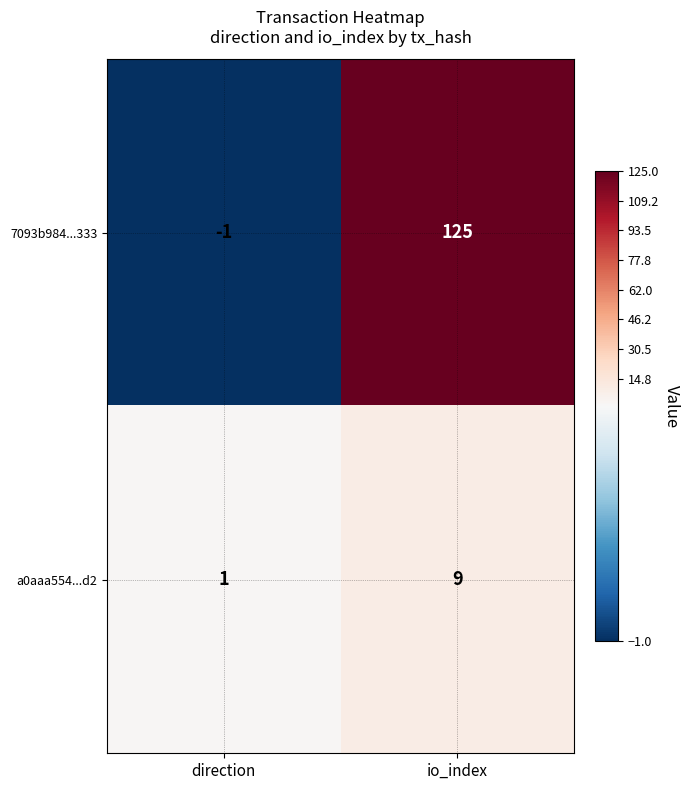

Between direction and io_index, which series saw the biggest shift?

7093b984...333